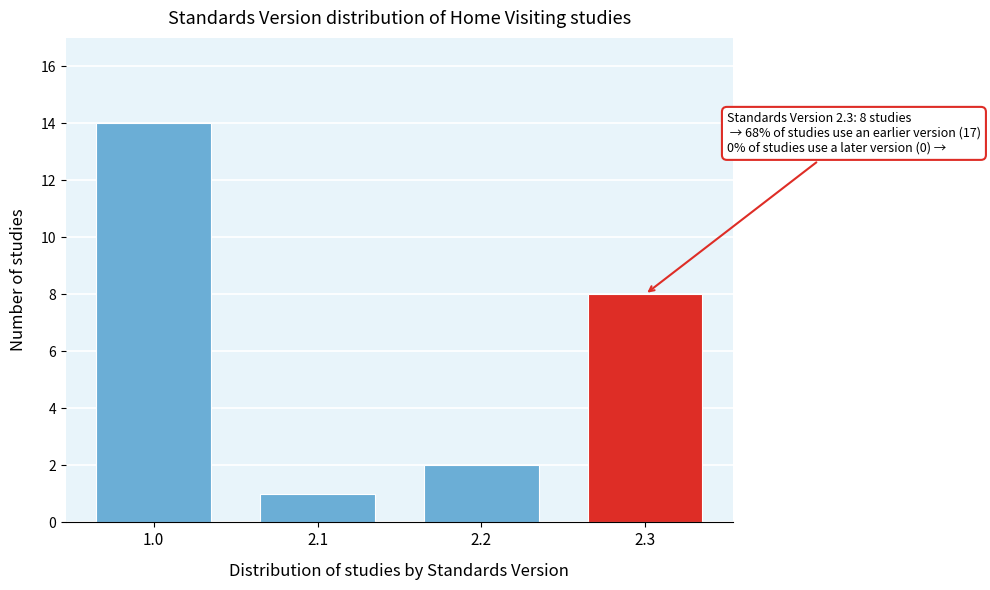

Reading left to right, what are all the values shown in this chart?

14	1	2	8